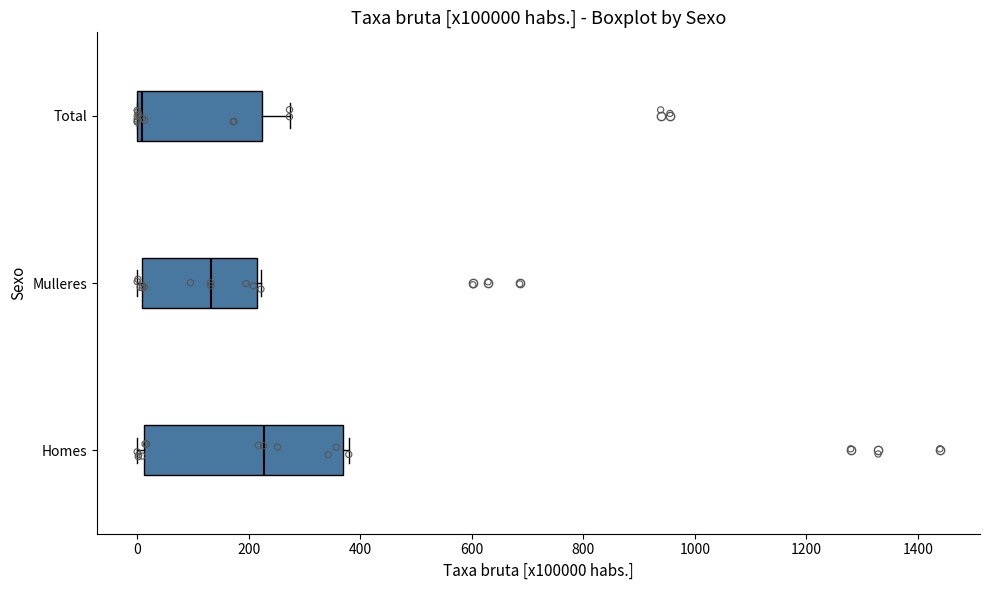

Reading bottom to top, read every box against the x-axis: the position of its median line, the range the box covers, and the ends of its whiskers. The values are not printed on the chart, so give them approximately, as read against the axis.

Homes: median 220, box 20 to 360, whiskers 0 to 380
Mulleres: median 140, box 0 to 220, whiskers 0 (just left of the box's left edge) to 220 (just right of the box's right edge)
Total: median 0 (just right of the box's left edge), box 0 to 220, whiskers 0 to 280